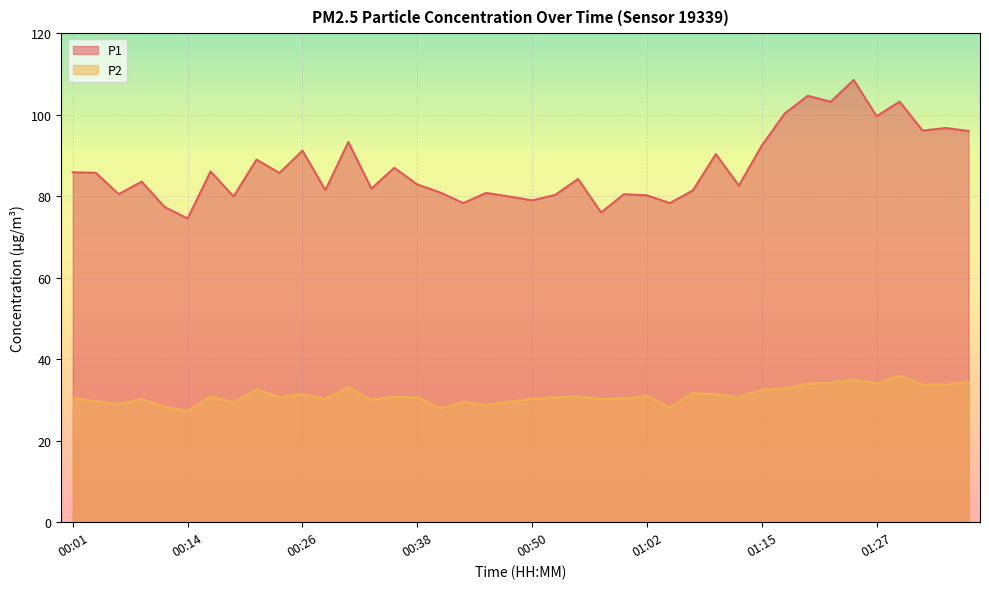

The P1 series shows 81.4 at 01:07. True or false?

True